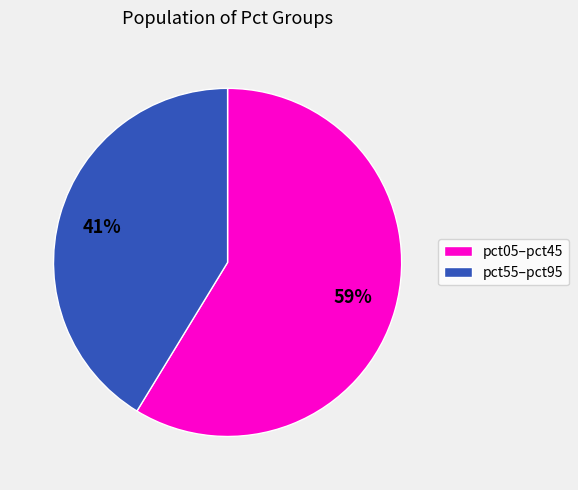

Is the sum of pct55–pct95 and pct05–pct45 greater than half?

Yes